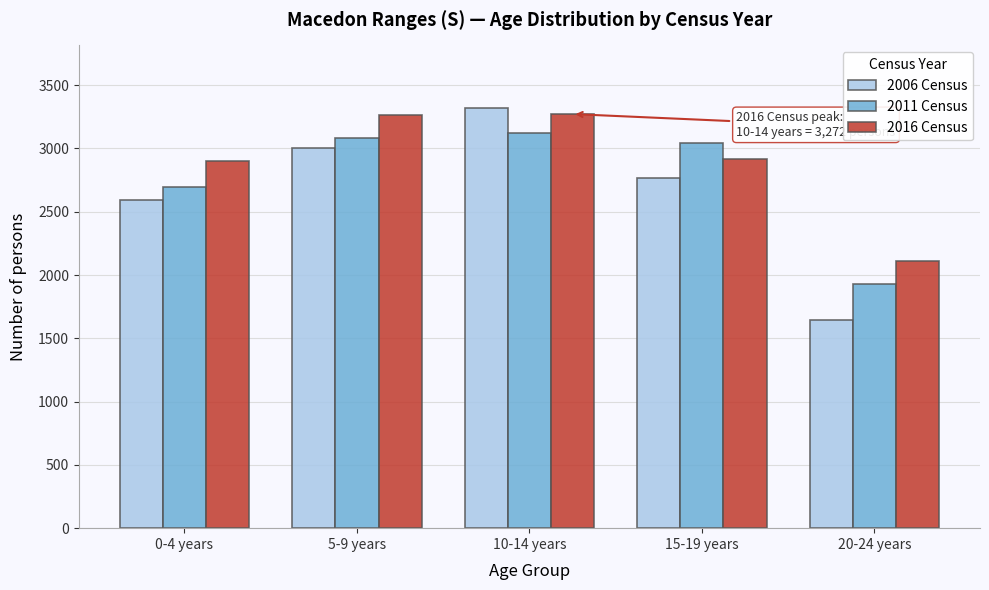

Where is 2011 Census nearest to the value 2525?

0-4 years